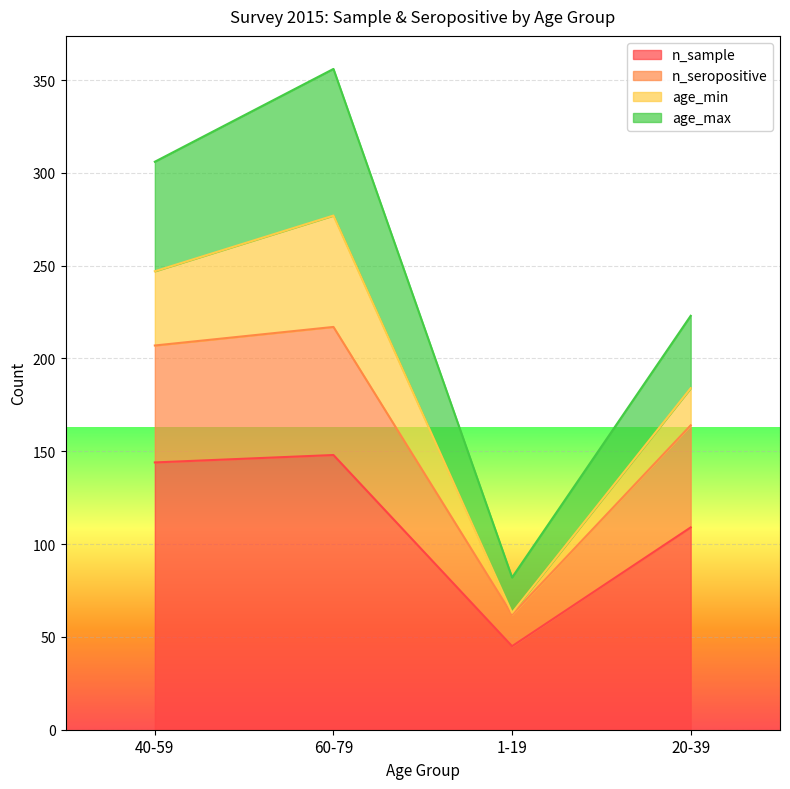

True or false: n_seropositive and n_sample cross at least once.

False